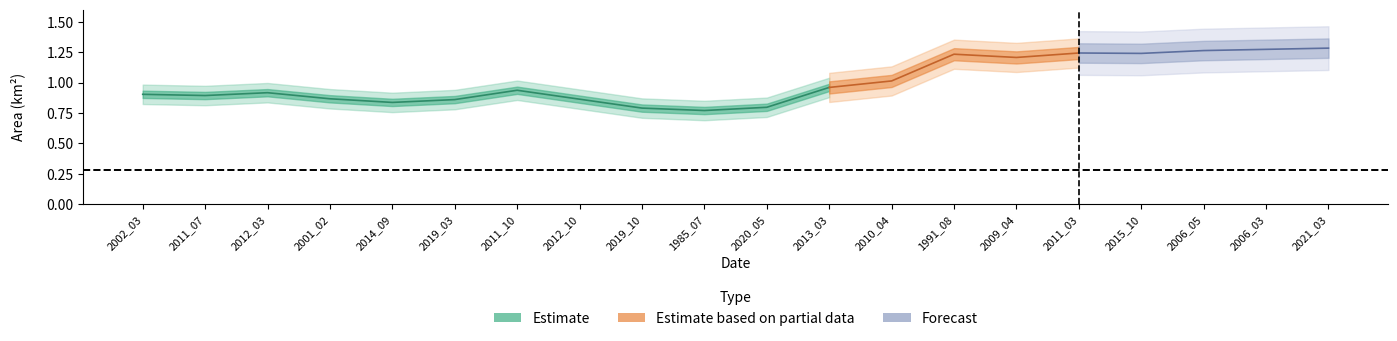

How many lines are shown in the chart?

3